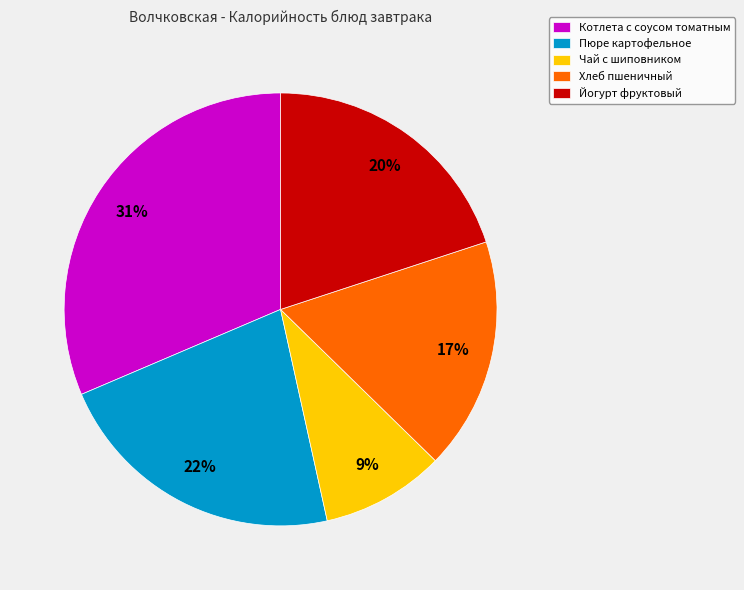

To the nearest percent, what is the difference between the largest and smallest slice percentages?

22%